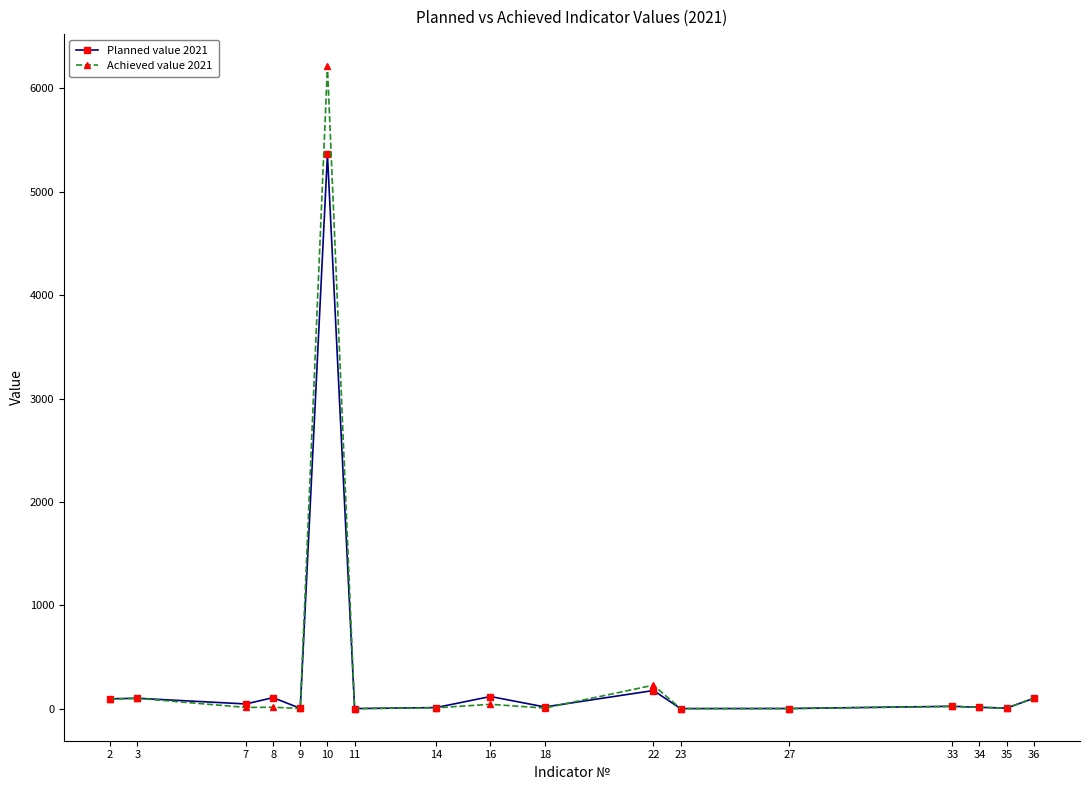

What is the difference between the highest and lowest values at 10?

852.0